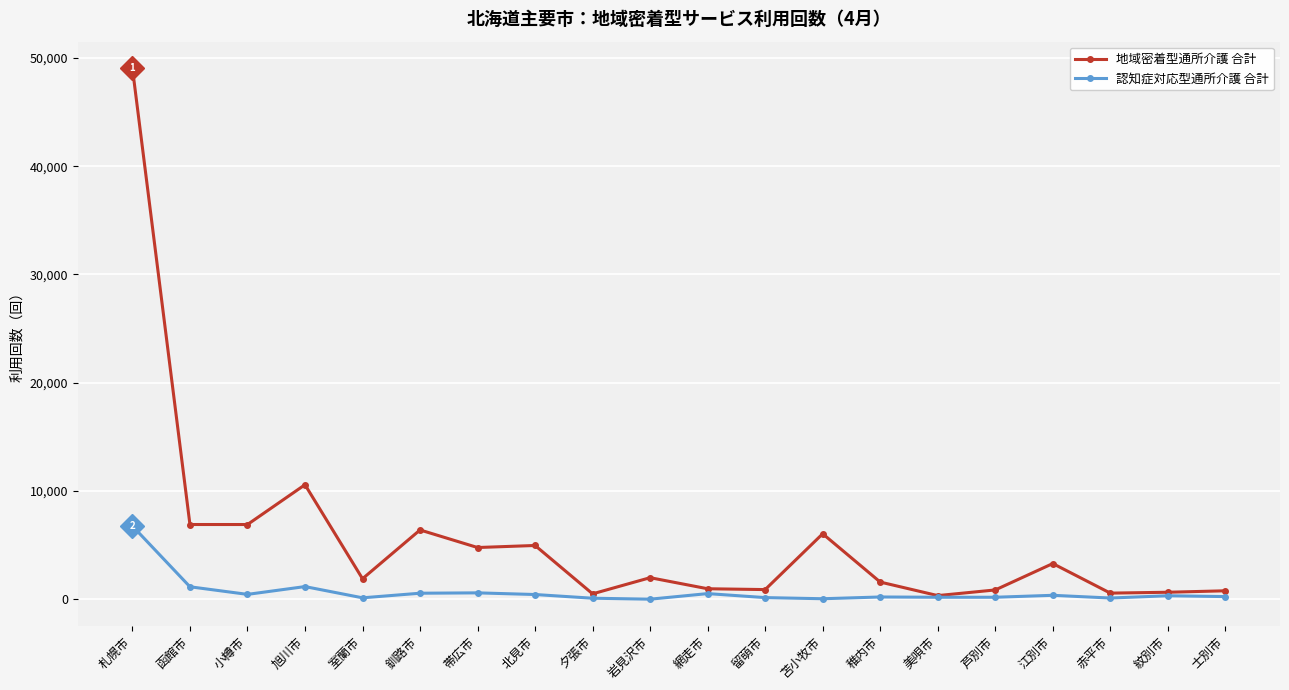

Does the chart display data point markers on the line(s)?

Yes